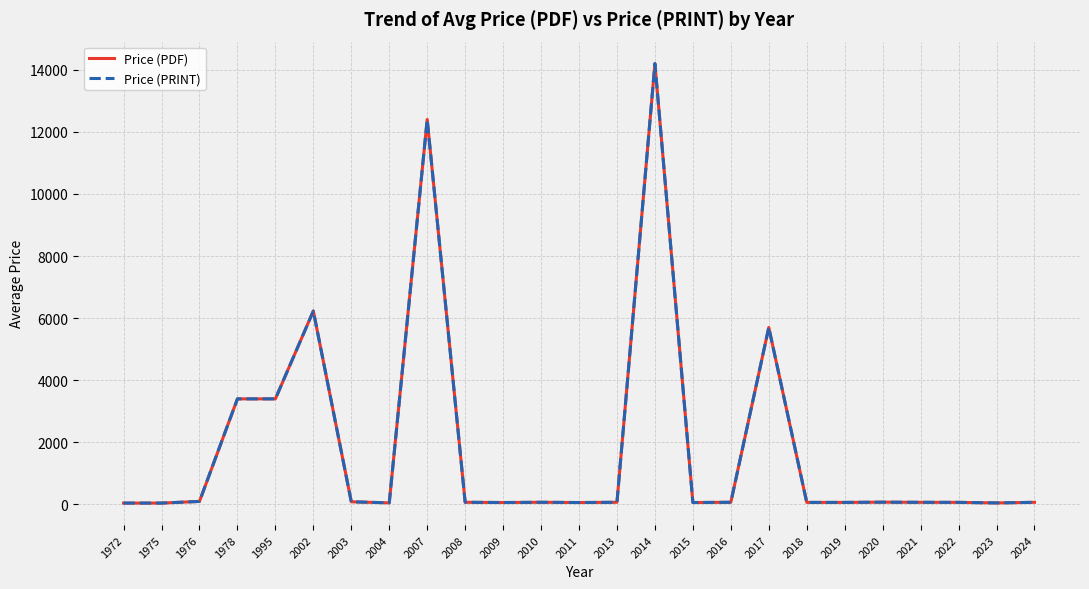

At which label is Price (PRINT) closest to 7121?

2002